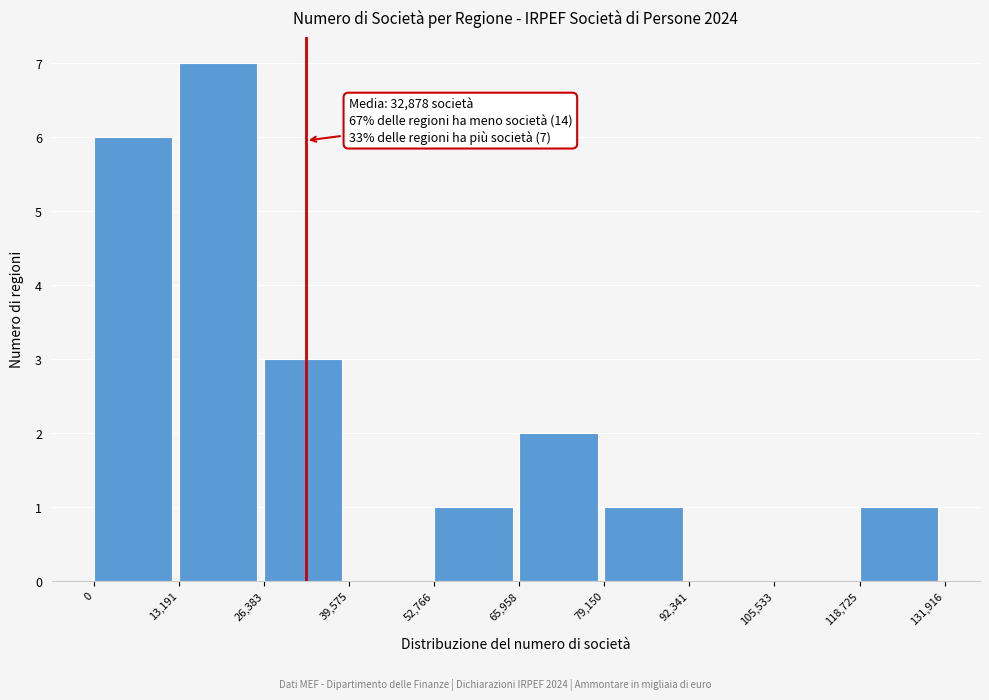

Over which range of the x-axis is the bar tallest?

13,191 to 26,383